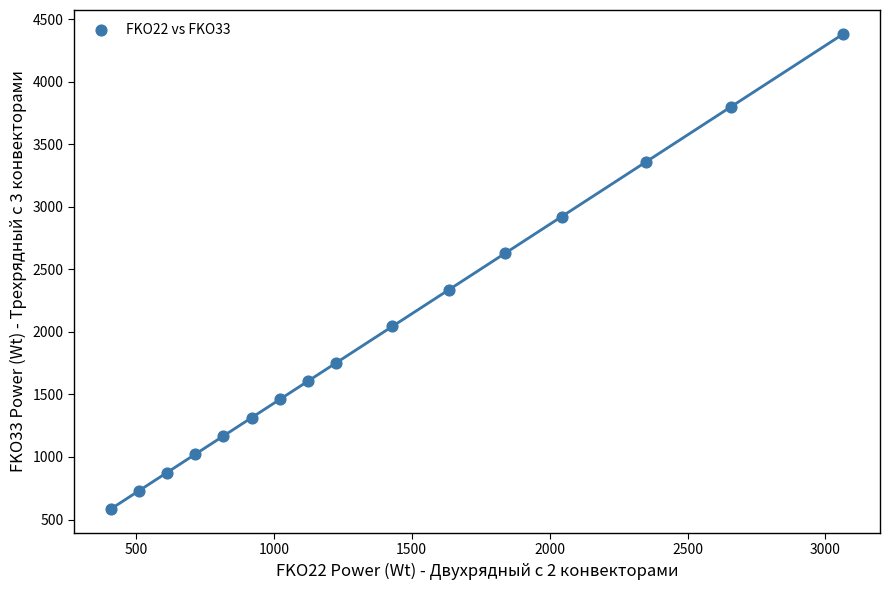

What is the range of X values (max minus min)?

2656